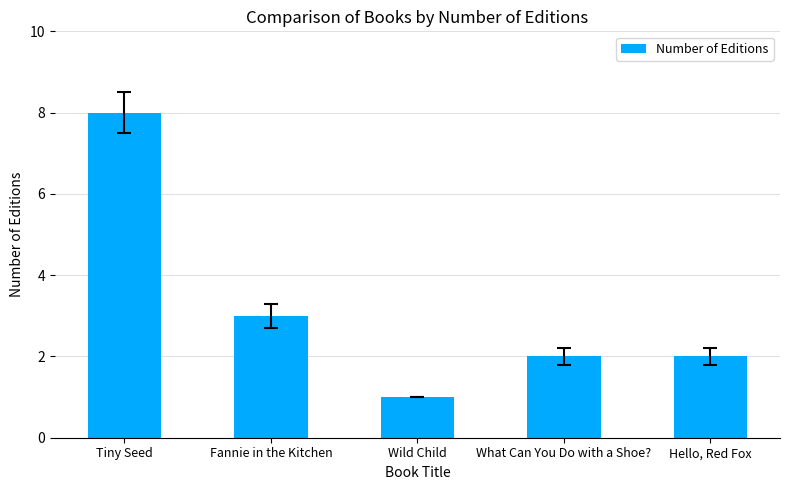

Are the bars grouped side by side (vs. stacked)?

No